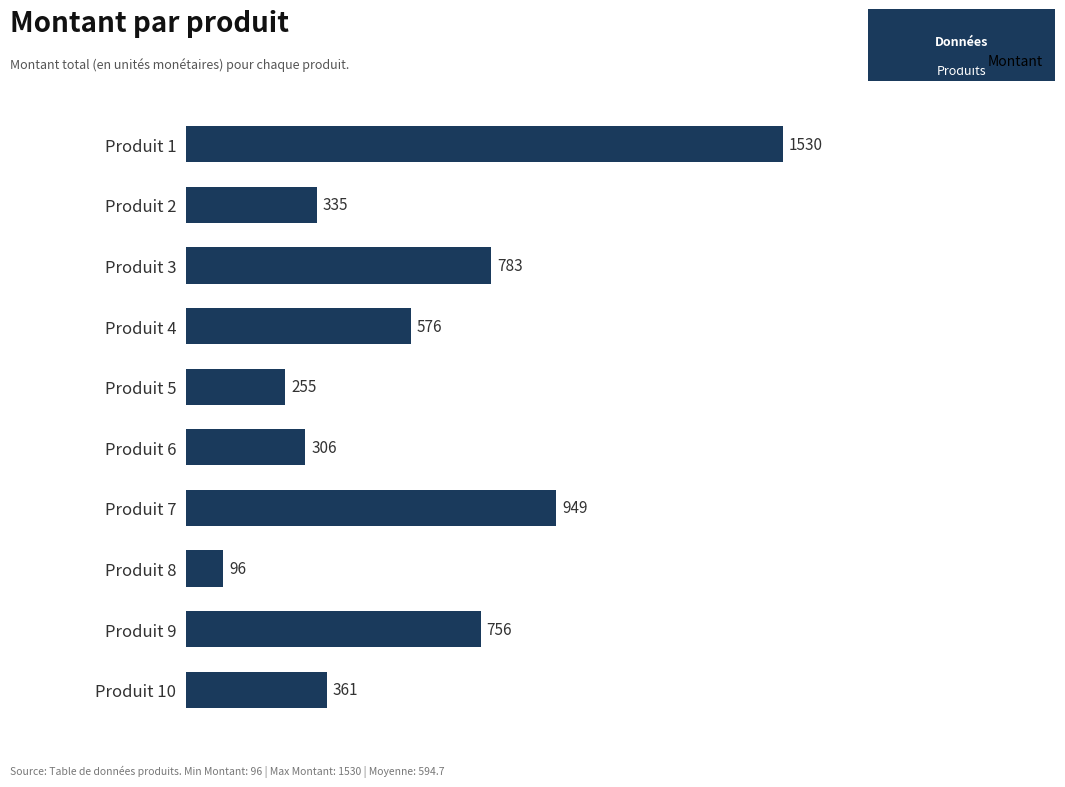

List the labels in order of value, smallest first.

Produit 8, Produit 5, Produit 6, Produit 2, Produit 10, Produit 4, Produit 9, Produit 3, Produit 7, Produit 1